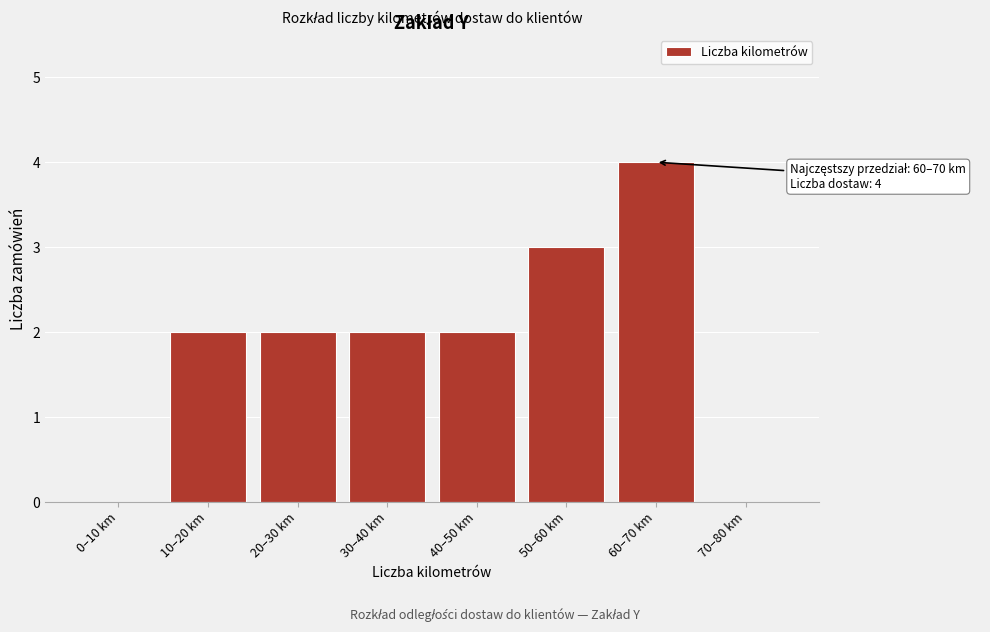

Reading left to right, transcribe all the data shown in this chart.

0–10 km=0	10–20 km=2	20–30 km=2	30–40 km=2	40–50 km=2	50–60 km=3	60–70 km=4	70–80 km=0